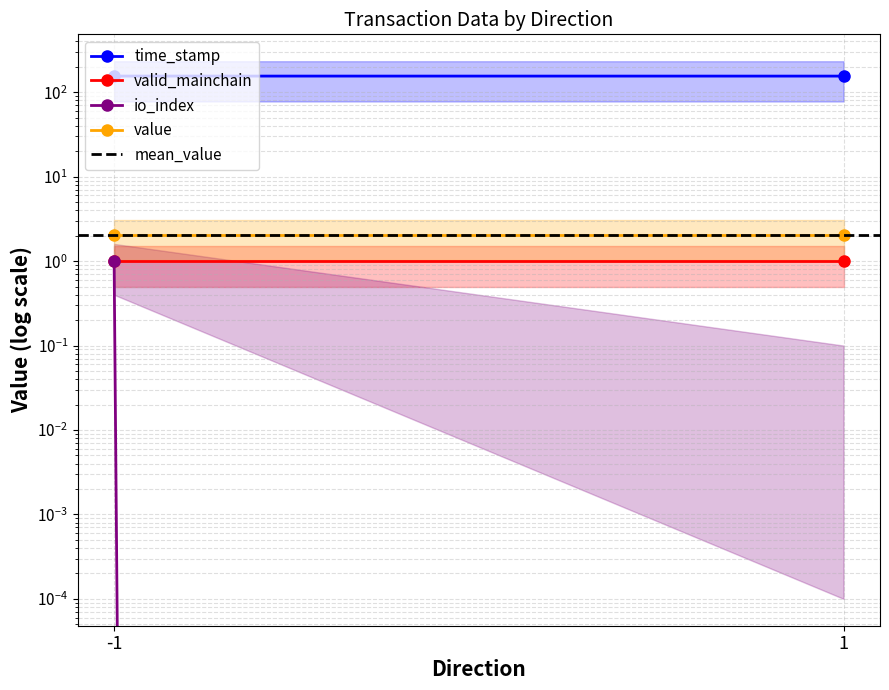

The io_index series shows 0.2 at -1. True or false?

False